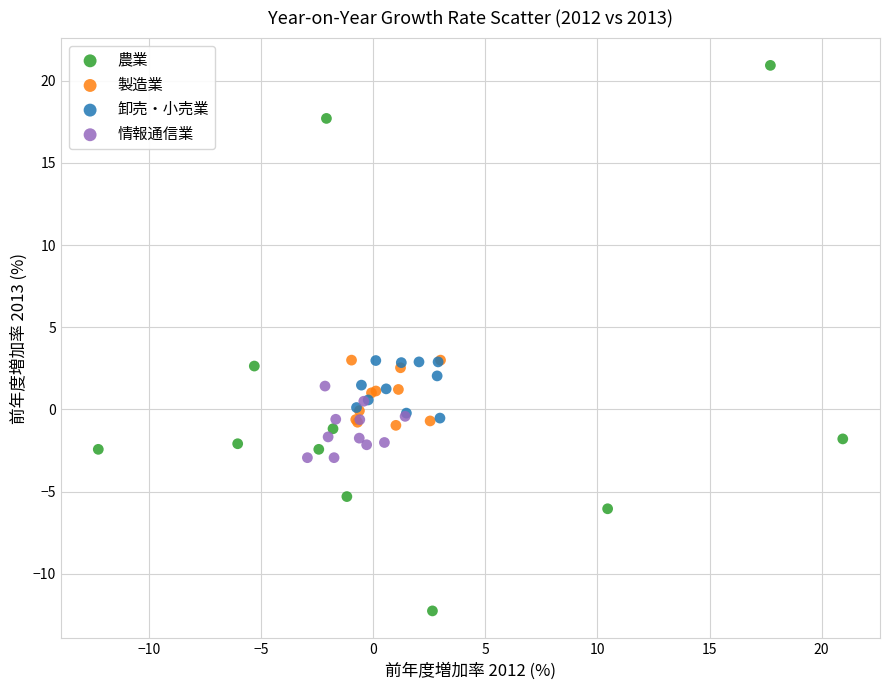

Which series contains the lowest Y value?

農業